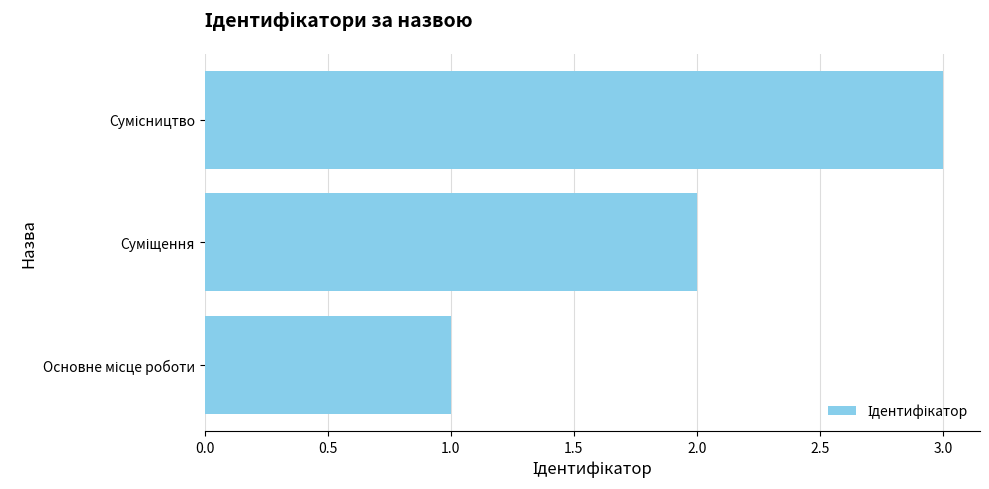

What is the smallest value displayed?

1